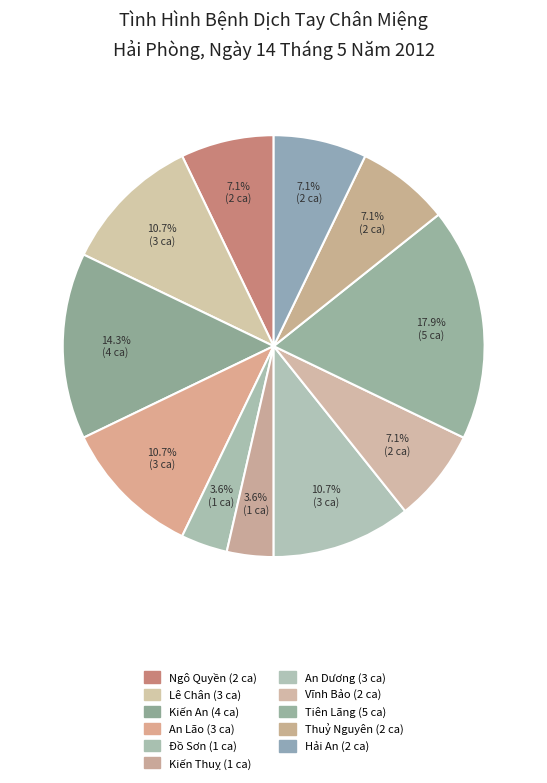

How many slices are in this pie chart?

11